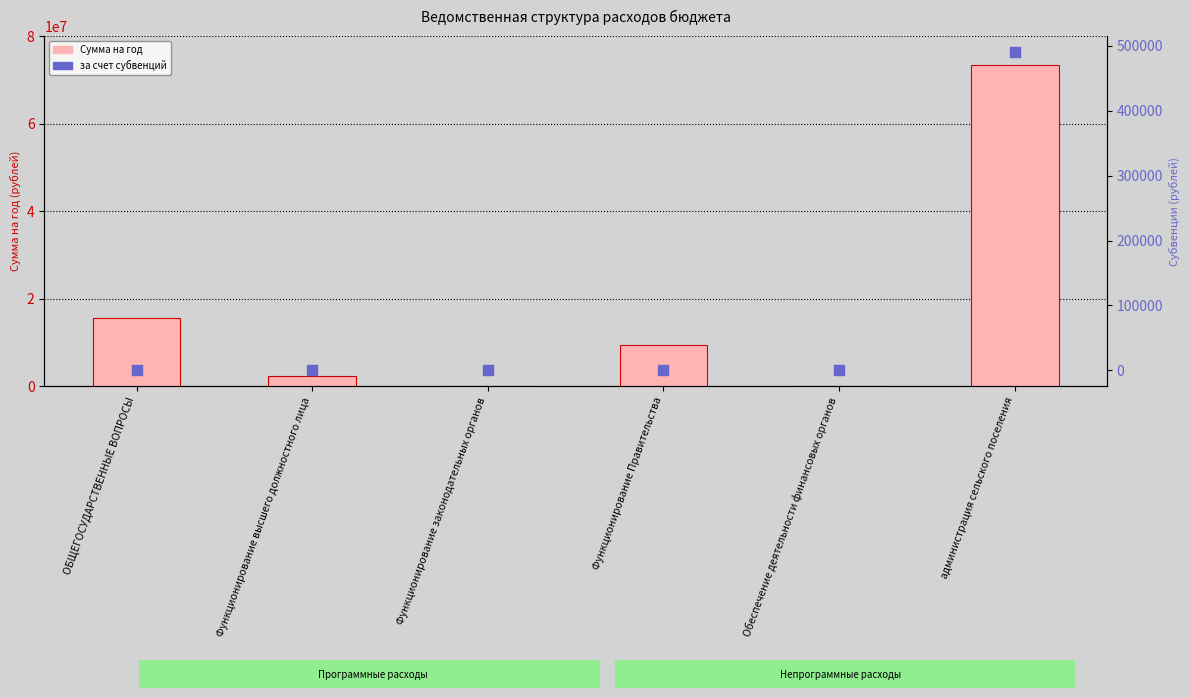

Is the value of Сумма на год at ОБЩЕГОСУДАРСТВЕННЫЕ ВОПРОСЫ greater than the value of за счет субвенций at ОБЩЕГОСУДАРСТВЕННЫЕ ВОПРОСЫ?

Yes